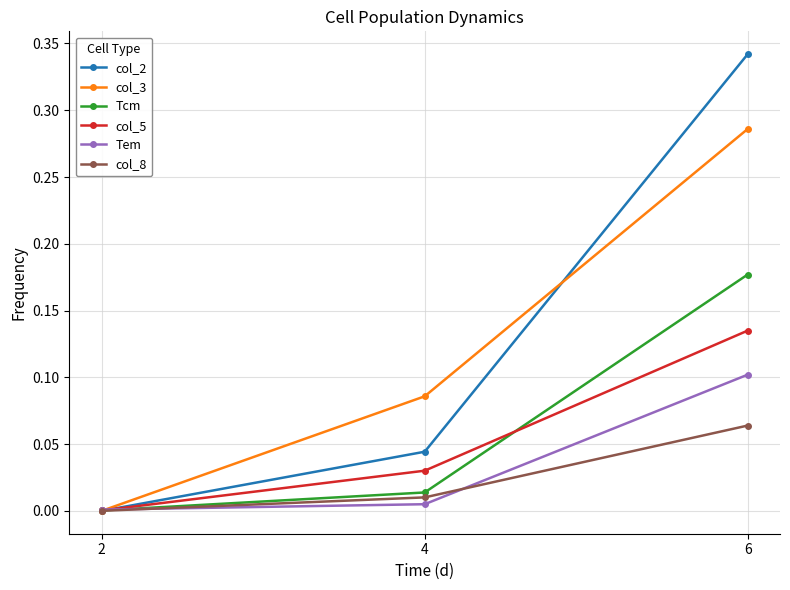

Which category has the highest value across all series?

6